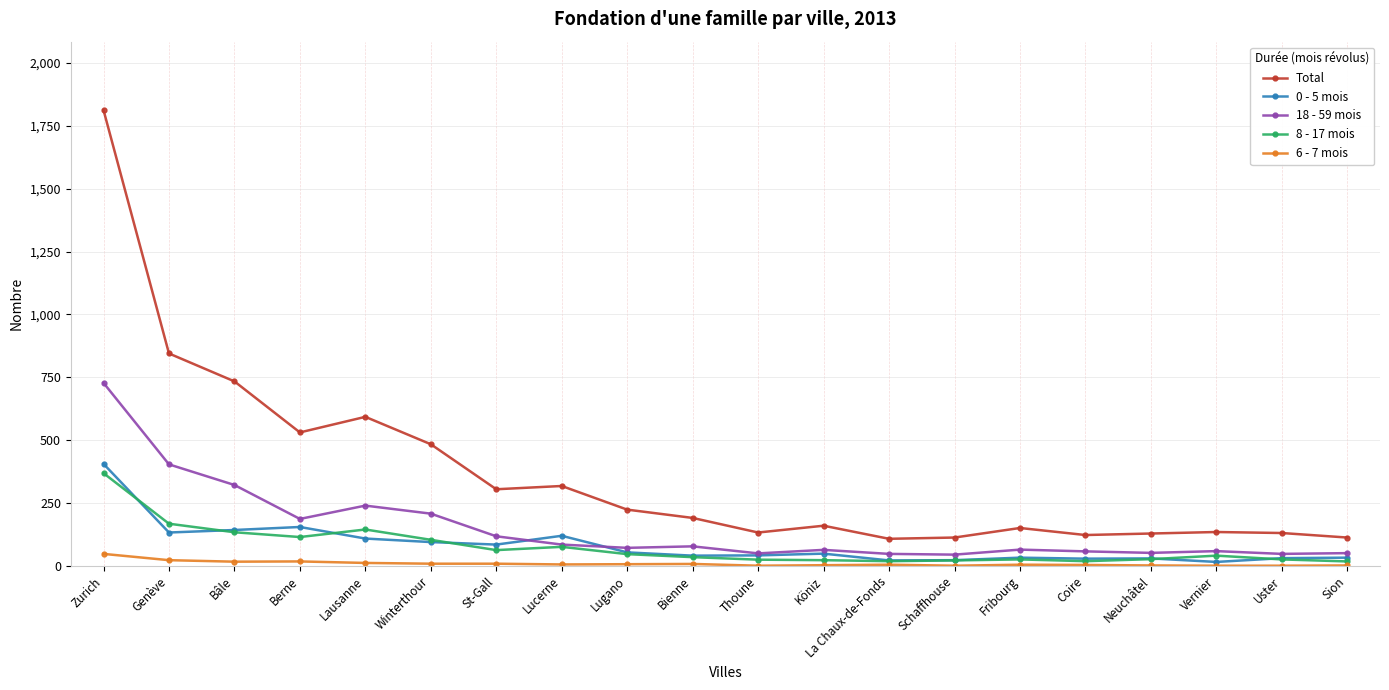

Which series has the largest total across all categories?

Total